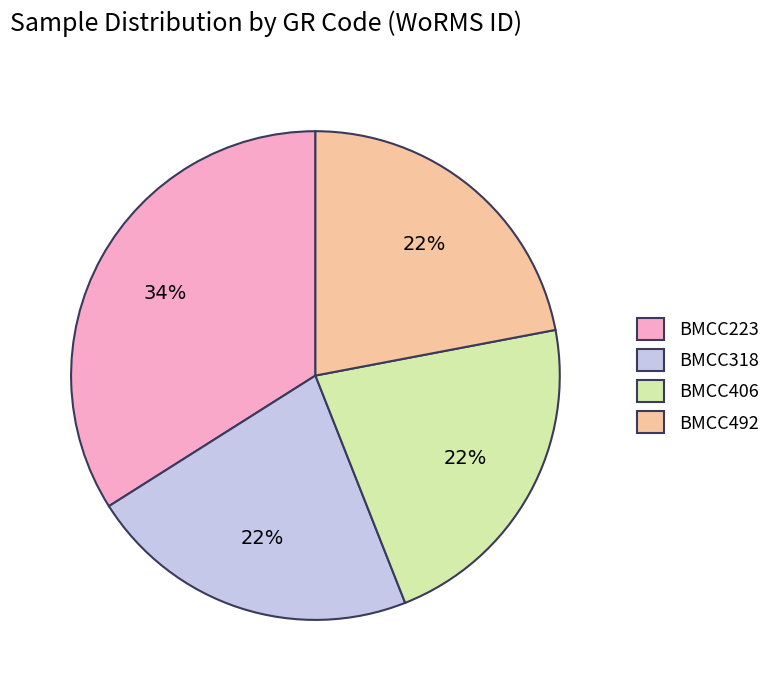

To the nearest percent, what percentage of the pie is BMCC406?

22%